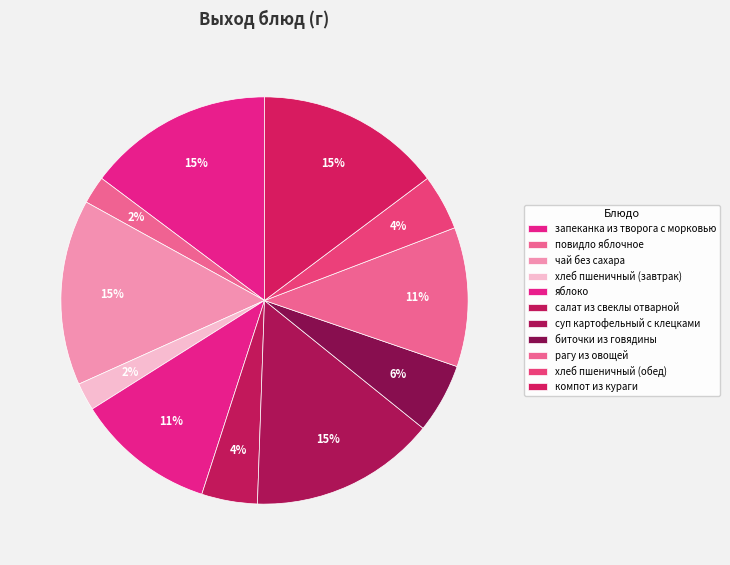

What percentage is the запеканка из творога с морковью slice, to the nearest percent?

15%